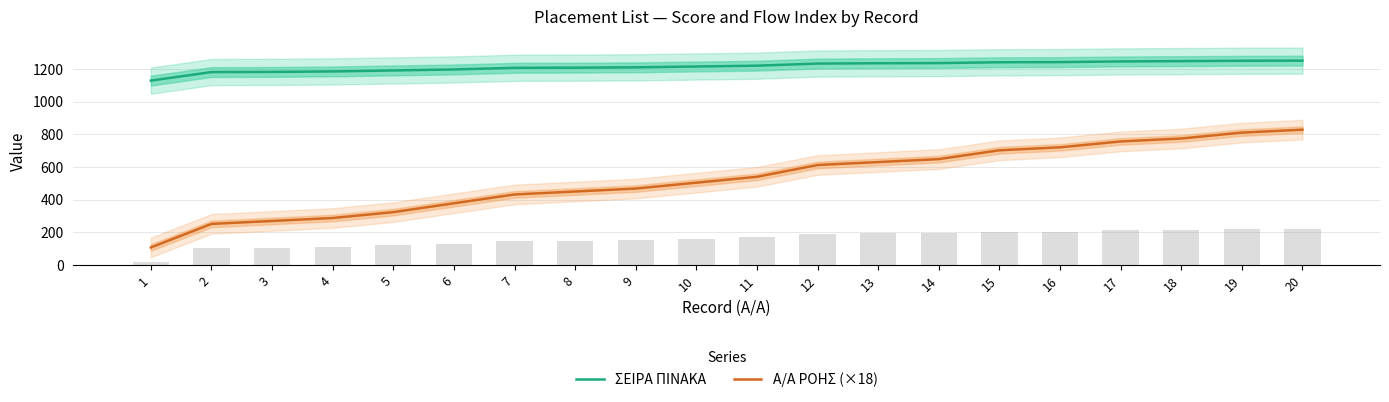

Is the value of Α/Α ΡΟΗΣ (×18) at 4 greater than the value of ΣΕΙΡΑ ΠΙΝΑΚΑ at 7?

No